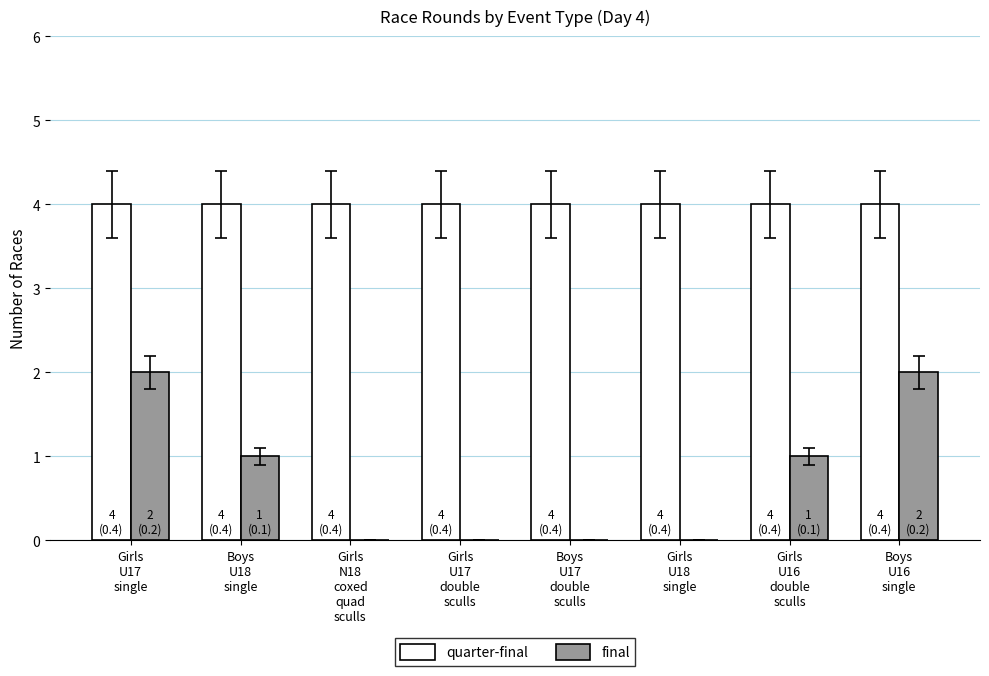

What are all the series names shown in the legend?

quarter-final, final